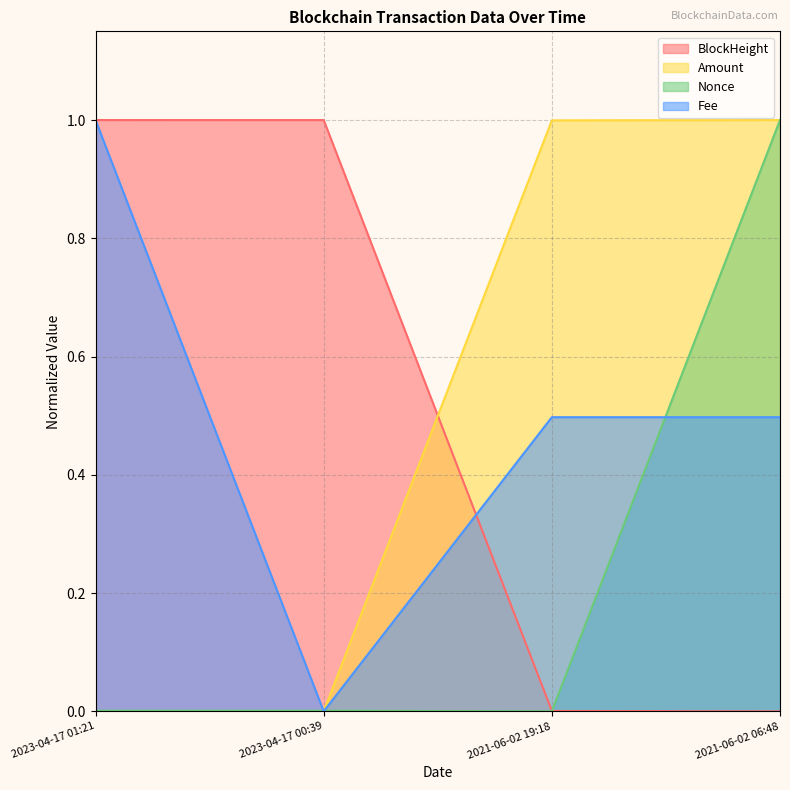

At 2023-04-17 00:39, list the series in order from largest to smallest.

BlockHeight, Nonce, Amount, Fee